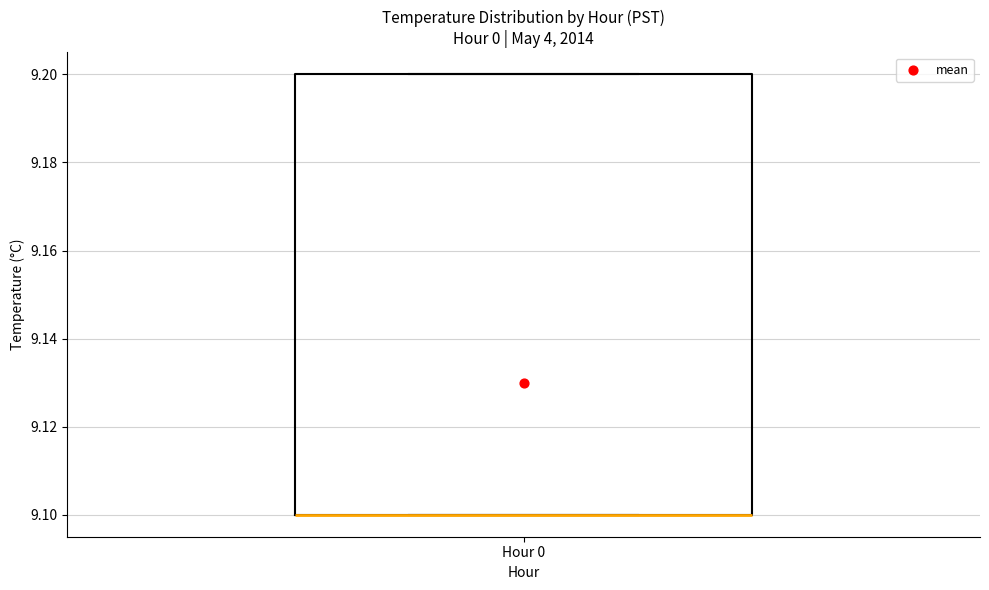

Read this box plot against the y-axis: the position of the median line, the range covered by the box, and the ends of both whiskers. The values are not printed on the chart, so give them approximately, as read against the axis.

median 9.1 (drawn on the box's lower edge), box 9.1 to 9.2, whiskers 9.1 to 9.2